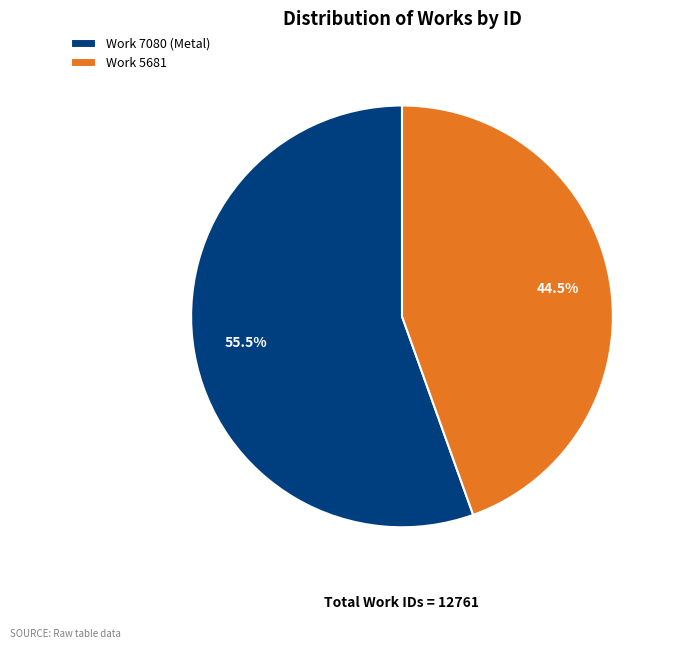

True or false: Work 5681 accounts for 58% of the total.

False